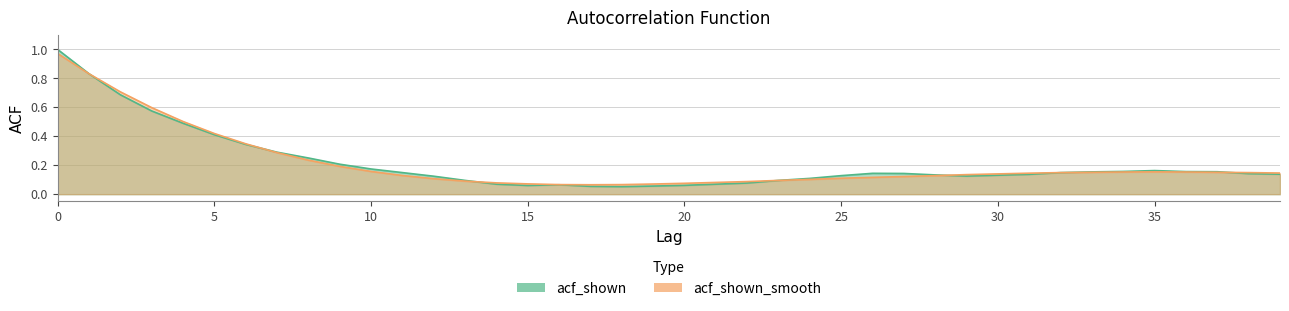

In acf_shown_smooth, how many points are lower than both neighbors (excluding endpoints)?

1